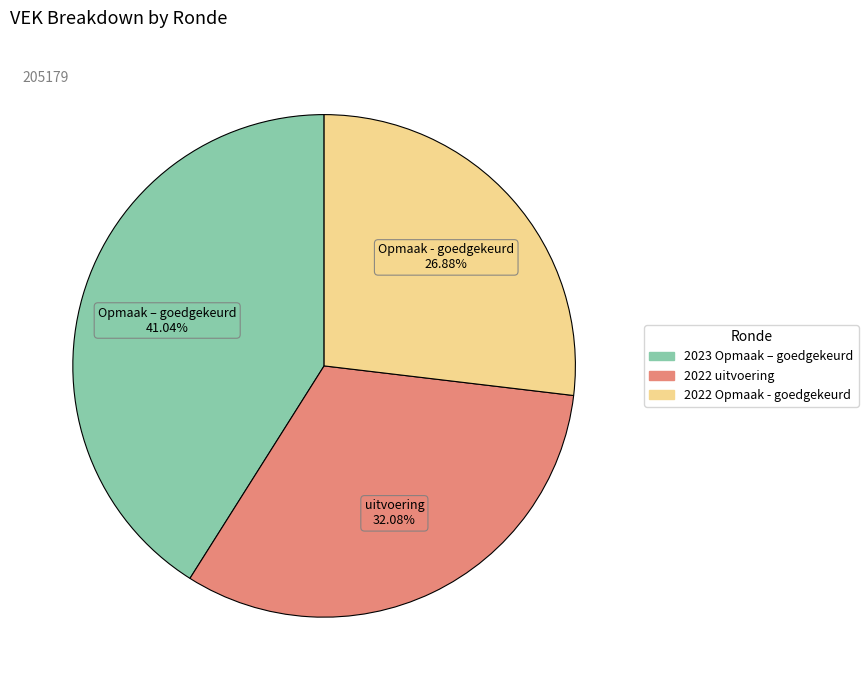

Is there a majority slice in this chart?

No